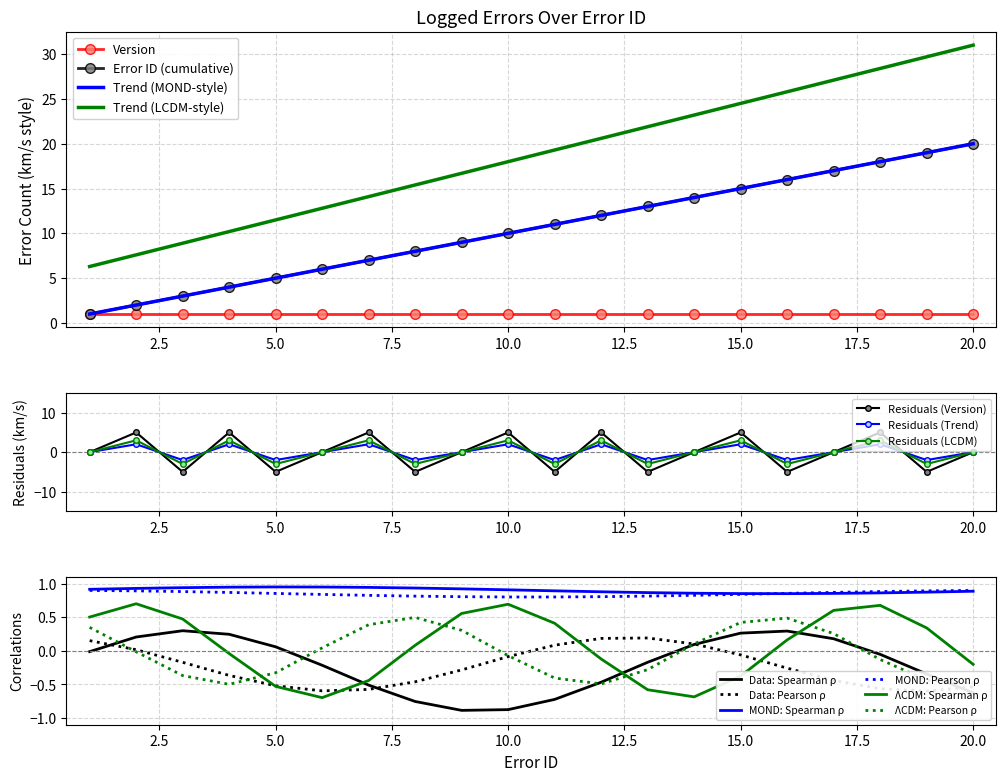

True or false: Error ID (cumulative) has more than 2 interior local peaks.

False